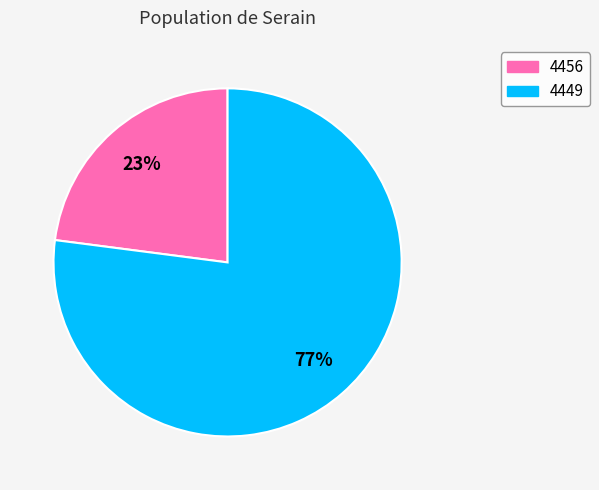

What percentage is the 4449 slice, to the nearest percent?

77%